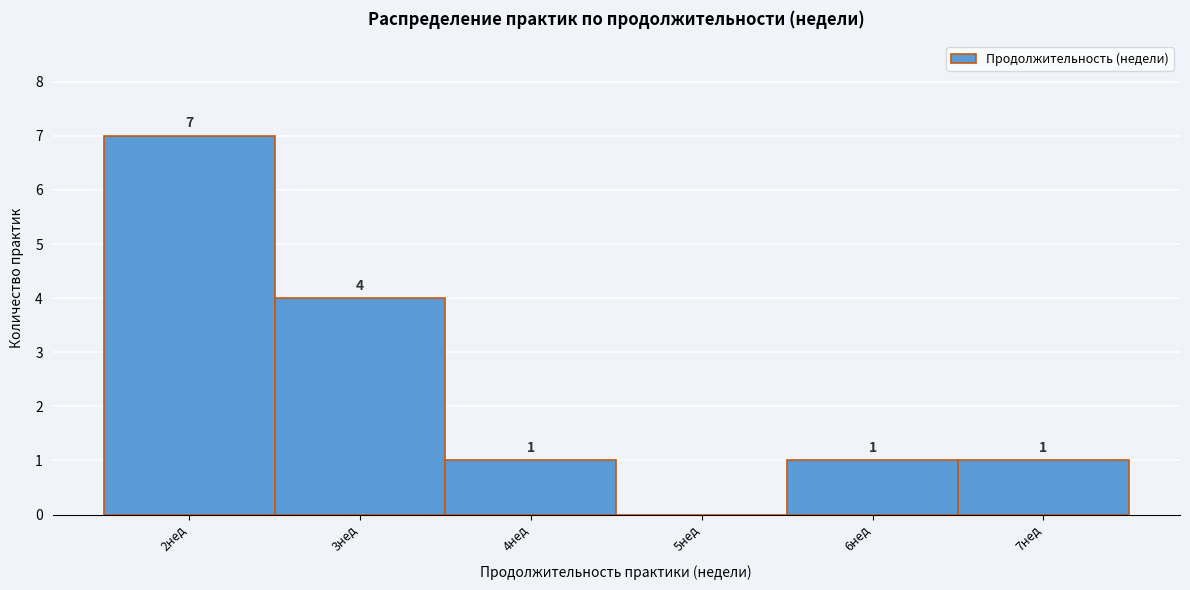

Which range on the x-axis has the tallest bar?

1.5 to 2.5